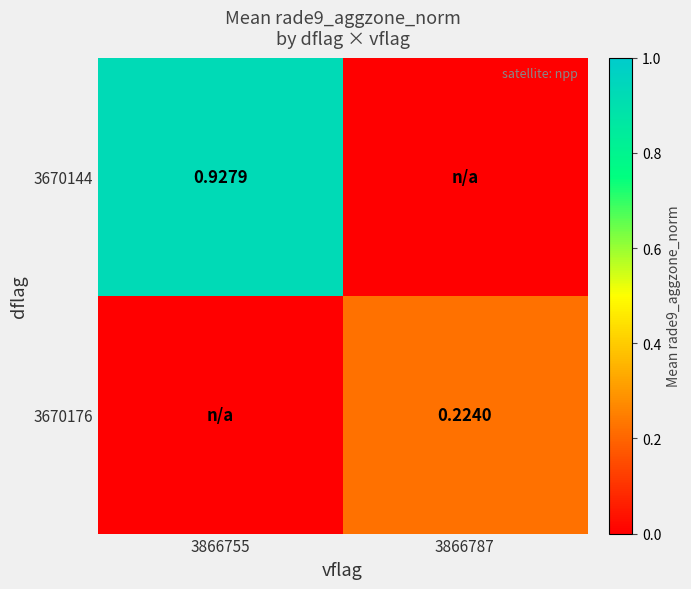

What is the total value across all series at 3866755?

0.9